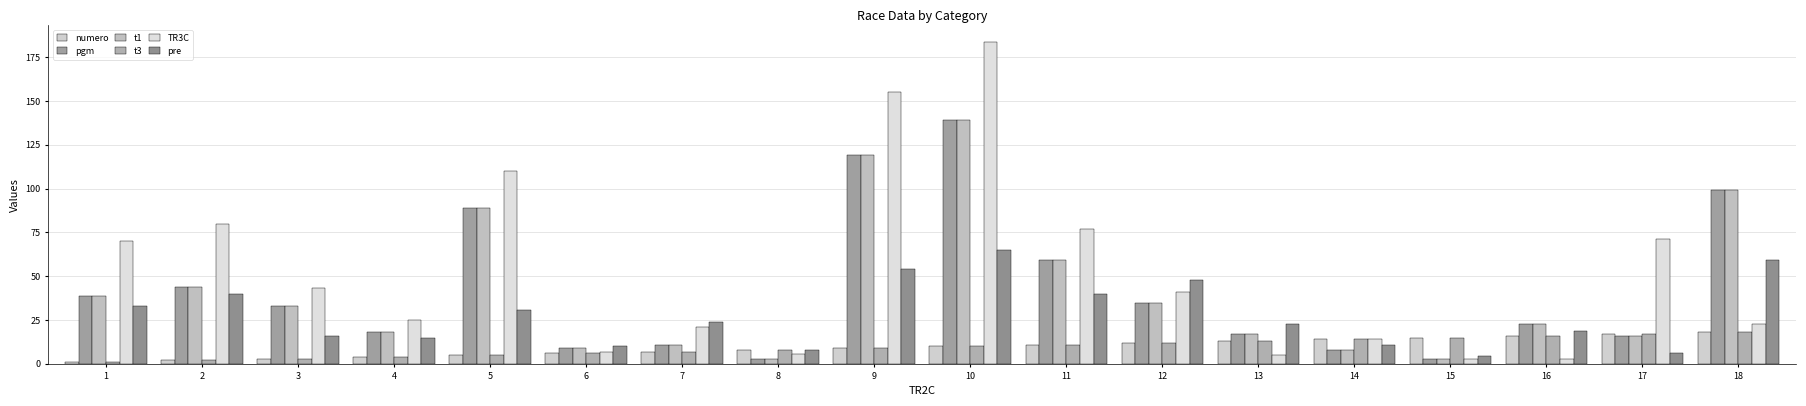

Count the number of data series in this chart.

6